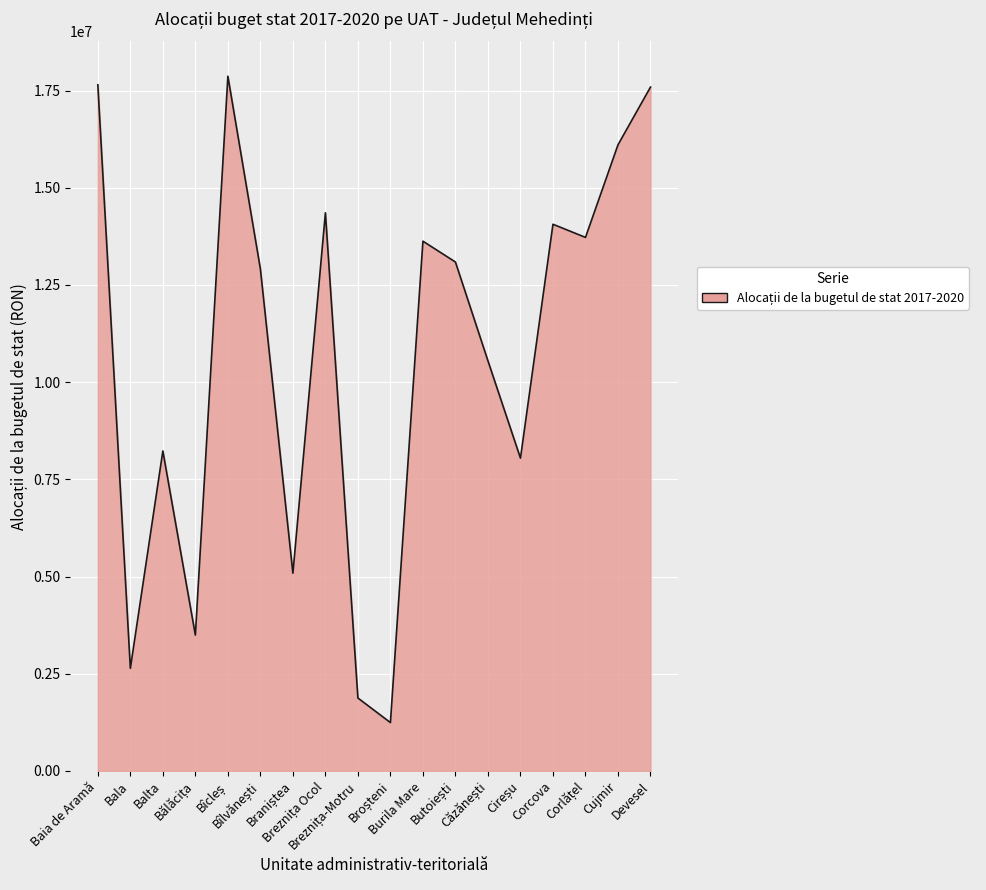

What is the maximum value shown in the chart?

17869386.2